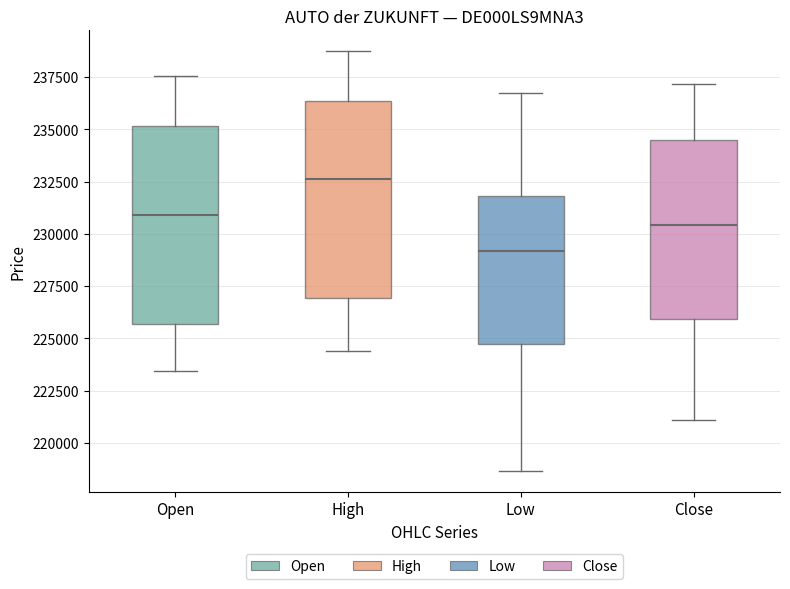

Which box has the lowest median line?

Low